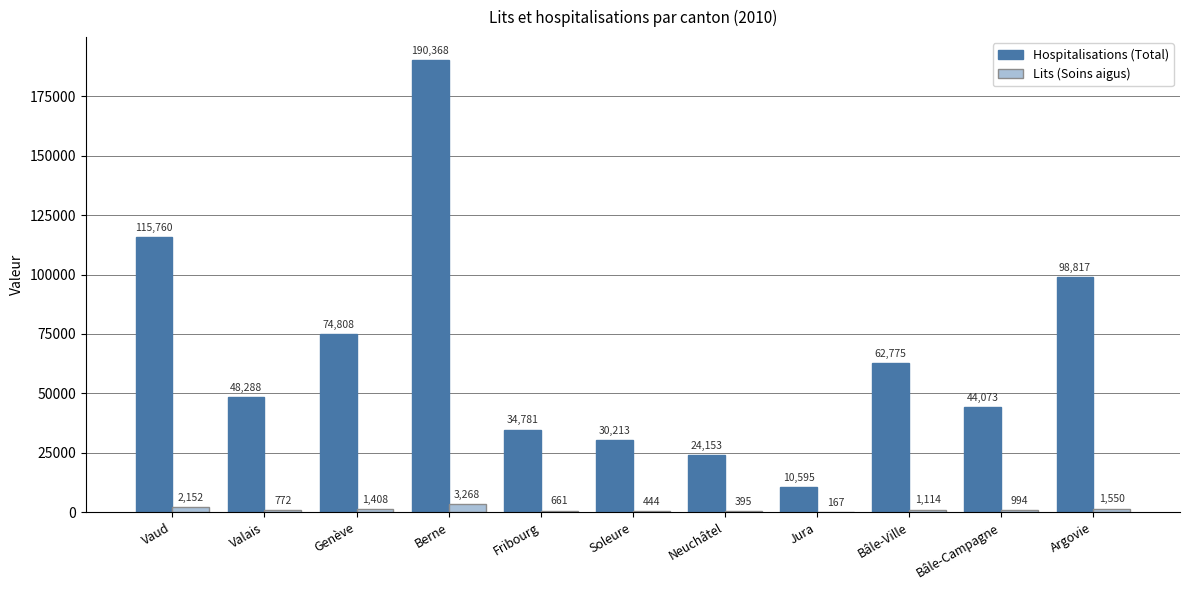

Where does the Lits (Soins aigus) series first go above 994?

Vaud